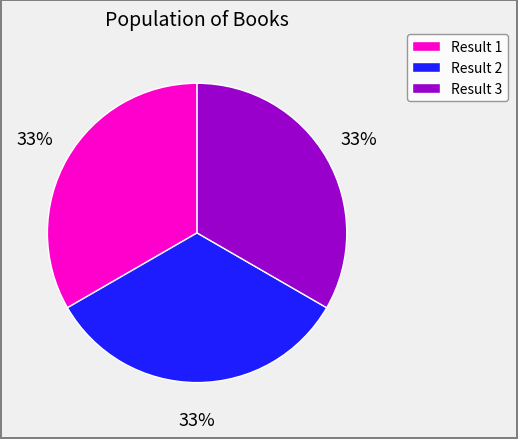

Is there a majority slice in this chart?

No